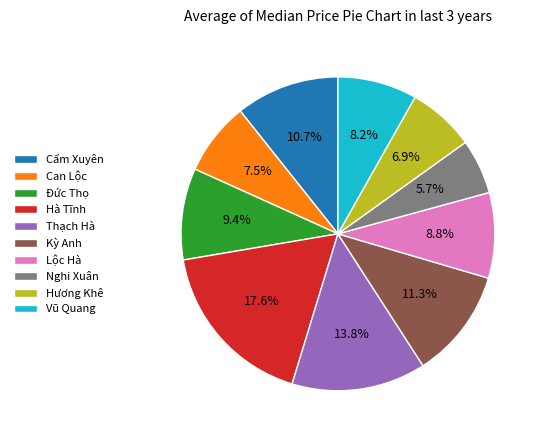

How many segments does this pie chart have?

10